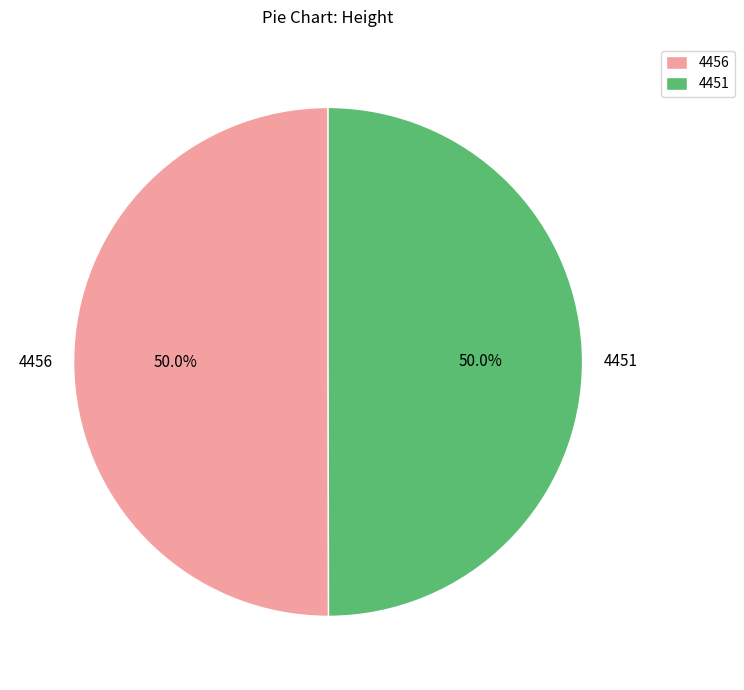

The 4456 slice represents 50% of the pie. True or false?

True